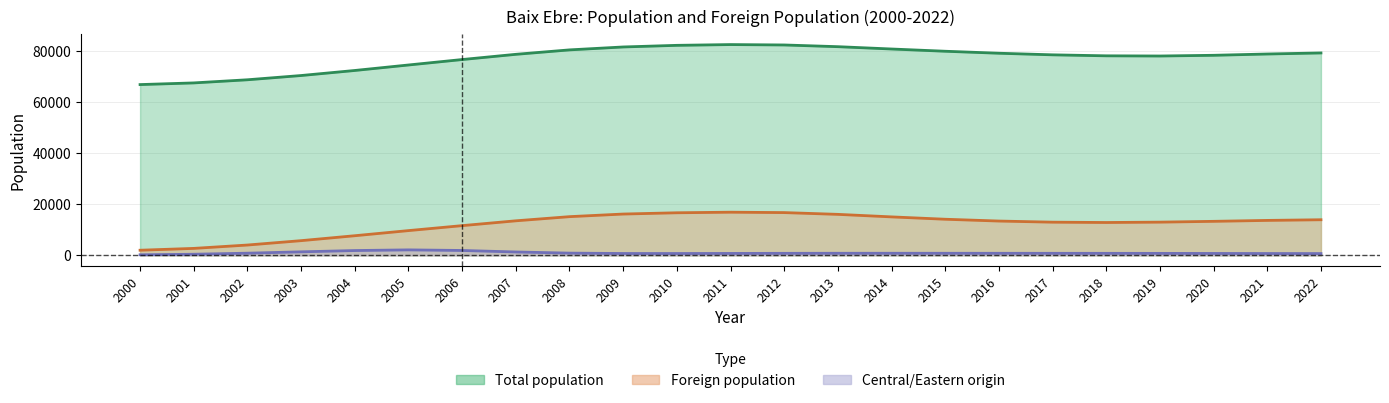

What is the sum of the Foreign population values at 2019 and 2011?

29823.9